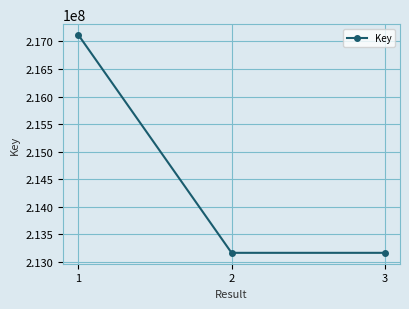

Which has a higher value, 2 or 1?

1